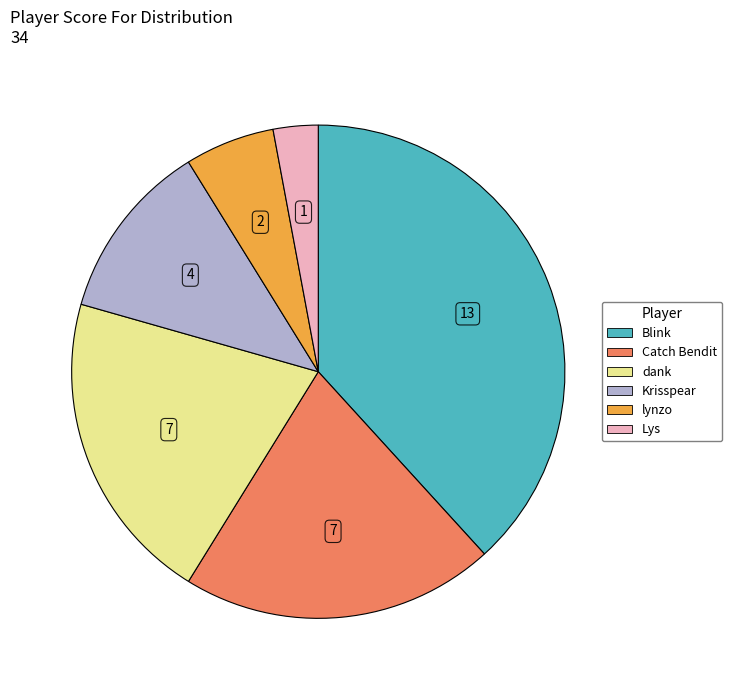

Is there any slice that represents more than half of the pie?

No